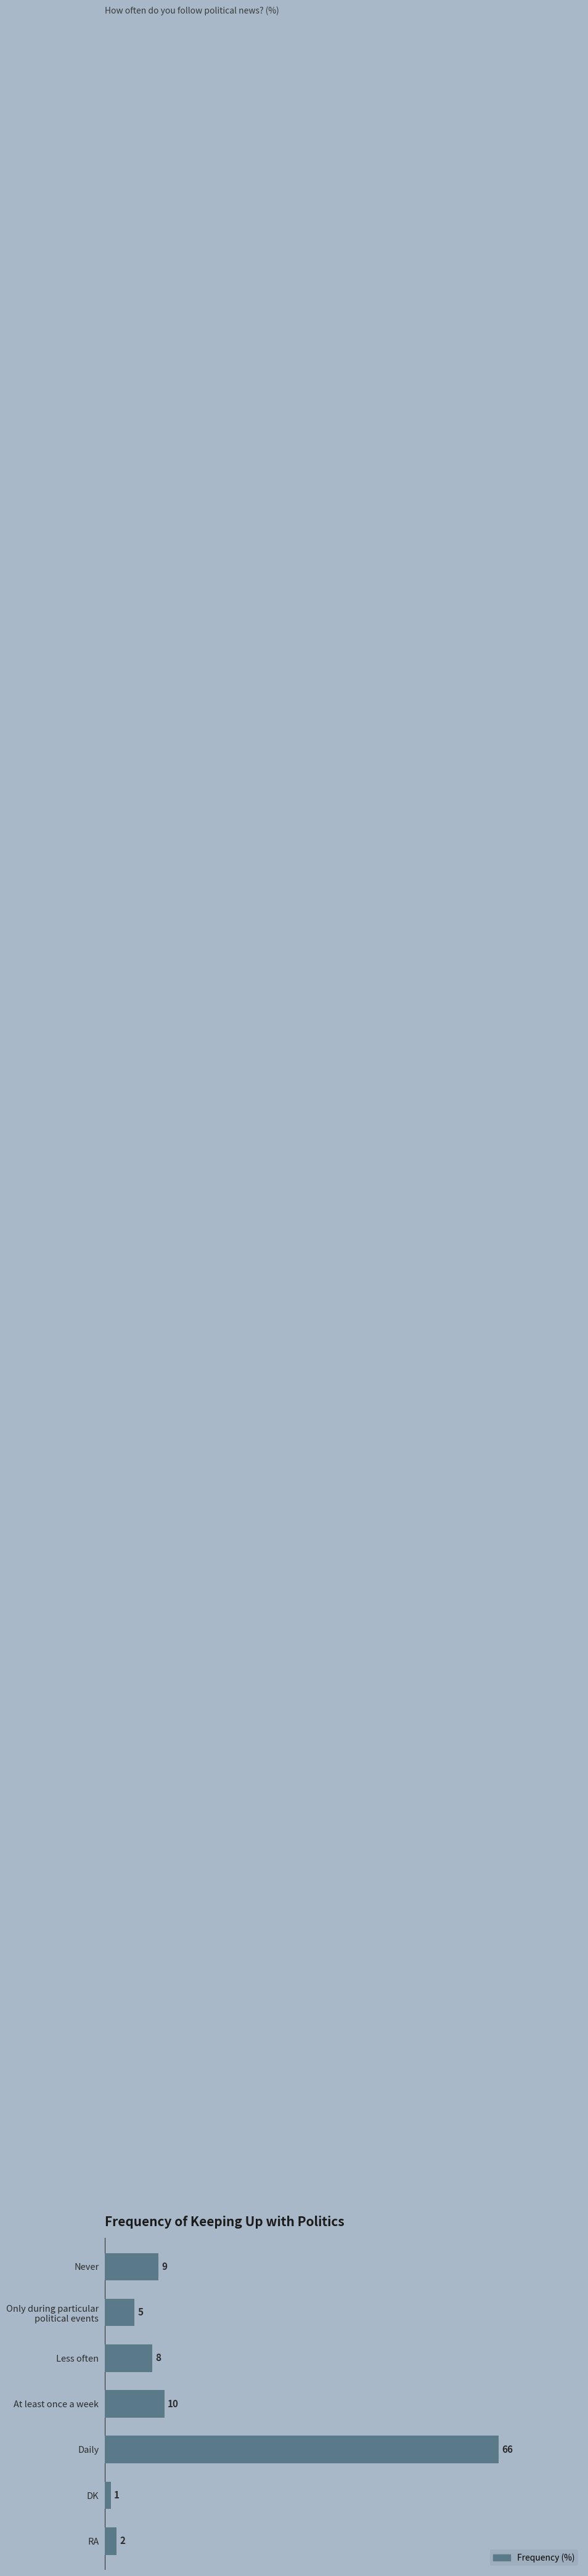

Is it true that the value at At least once a week is 10?

True